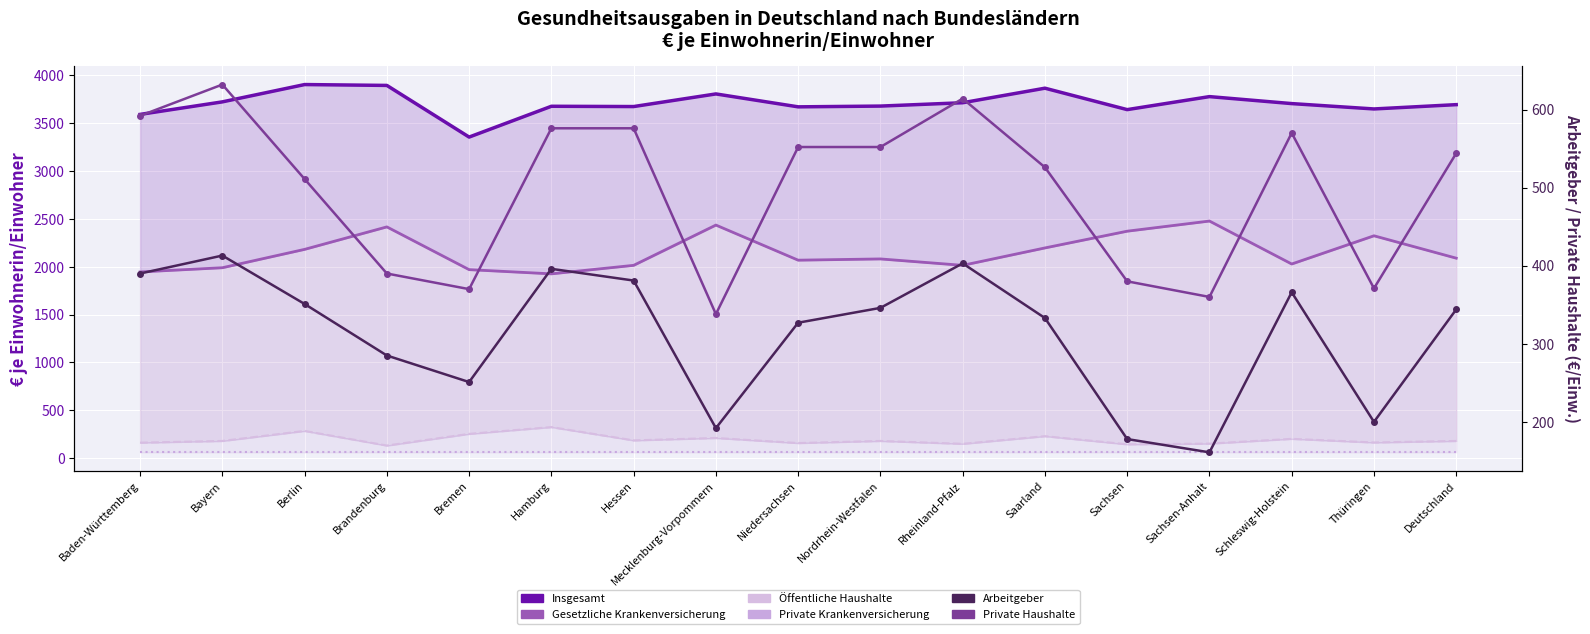

Which category has the highest value across all series?

Berlin